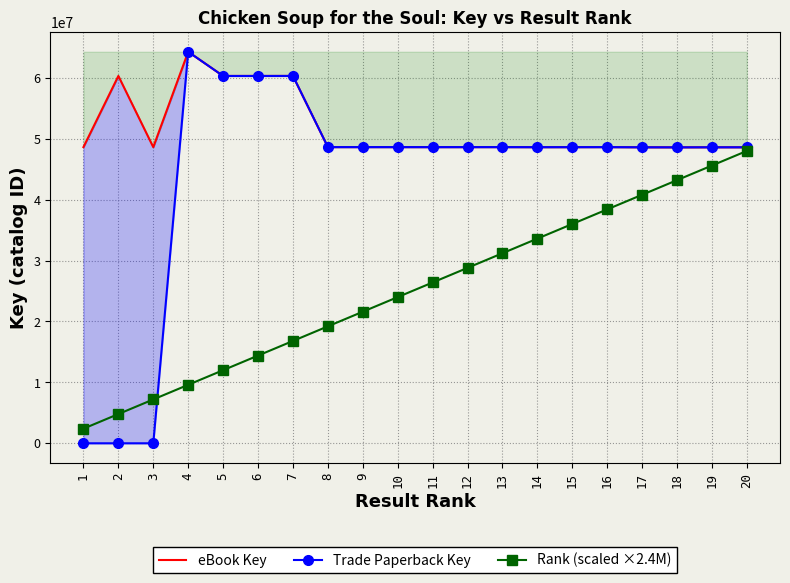

True or false: Rank (scaled ×2.4M) and eBook Key cross at least once.

False